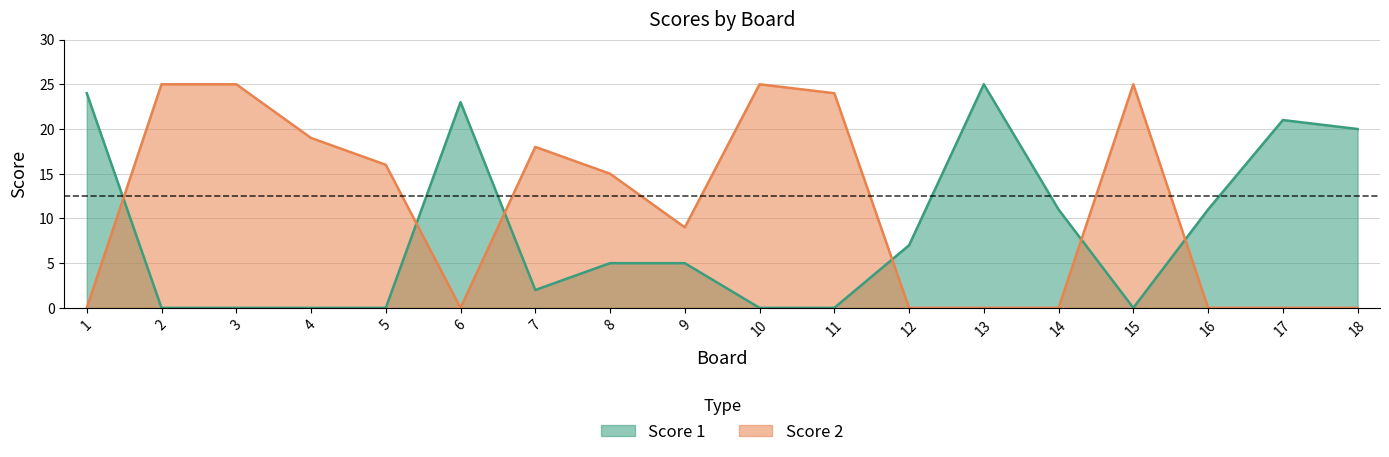

What is the difference between the highest and lowest values at 9?

4